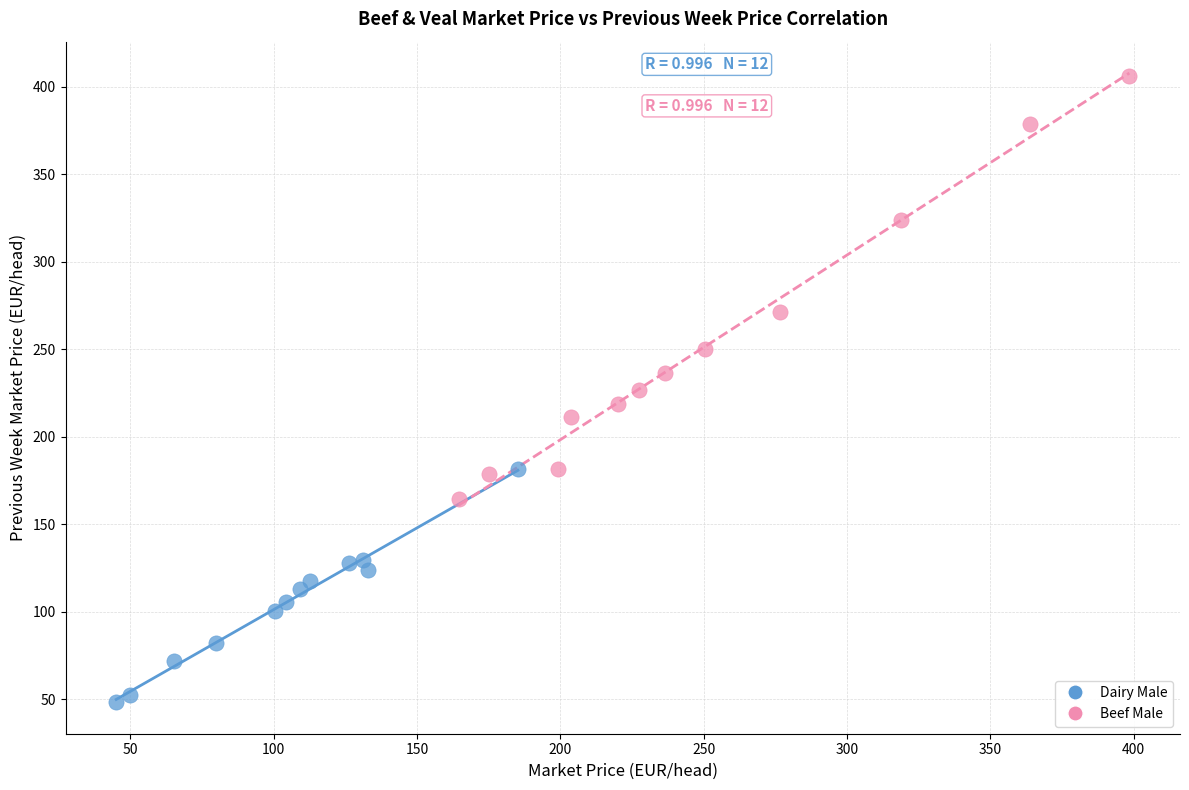

Which series has the largest Y range (max minus min)?

Beef Male